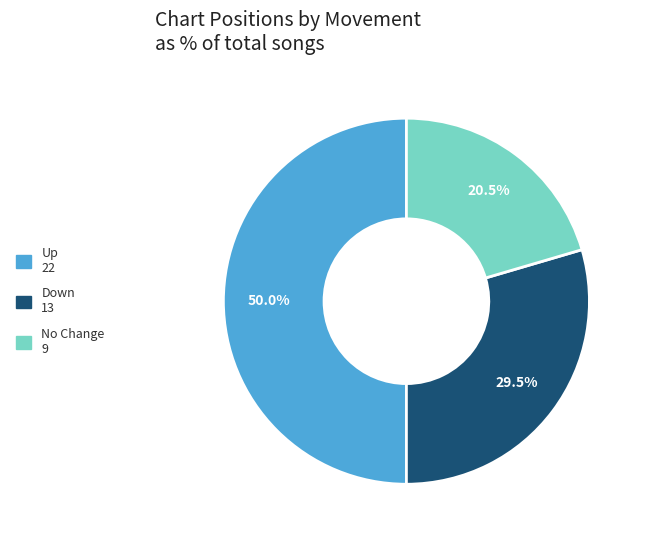

Count the number of slices in the pie.

3